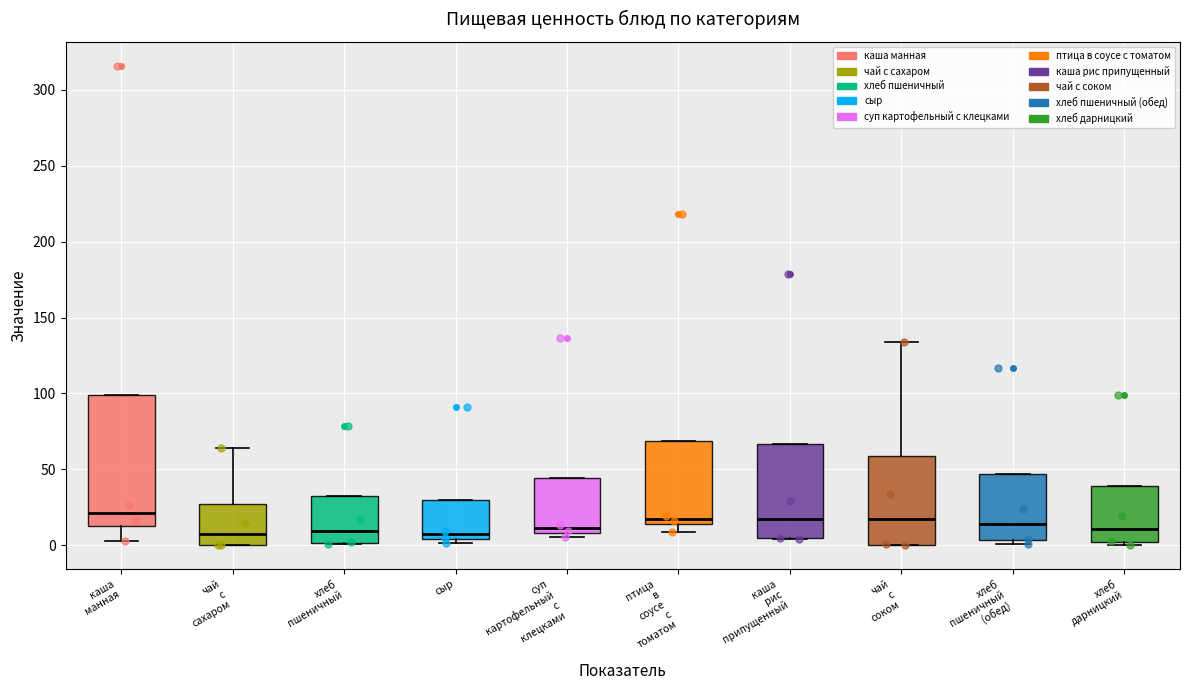

Reading left to right, transcribe this box plot: for each box, give where its median line is, the range the box spans, and where its two whiskers end, as read against the y-axis. The values are not printed on the chart, so give them approximately, as read against the axis.

каша манная: median 20, box 15 to 100, whiskers 5 to 100
чай с сахаром: median 10, box 0 to 25, whiskers 0 to 65
хлеб пшеничный: median 10, box 0 to 30, whiskers 0 to 30
сыр: median 5 (just above the box's lower edge), box 5 to 30, whiskers 0 to 30
суп картофельный с клецками: median 10 (just above the box's lower edge), box 10 to 45, whiskers 5 to 45
птица в соусе с томатом: median 20, box 15 to 70, whiskers 10 to 70
каша рис припущенный: median 15, box 5 to 65, whiskers 5 to 65
чай с соком: median 15, box 0 to 60, whiskers 0 to 135
хлеб пшеничный (обед): median 15, box 5 to 45, whiskers 0 to 45
хлеб дарницкий: median 10, box 0 to 40, whiskers 0 (just below the box's lower edge) to 40